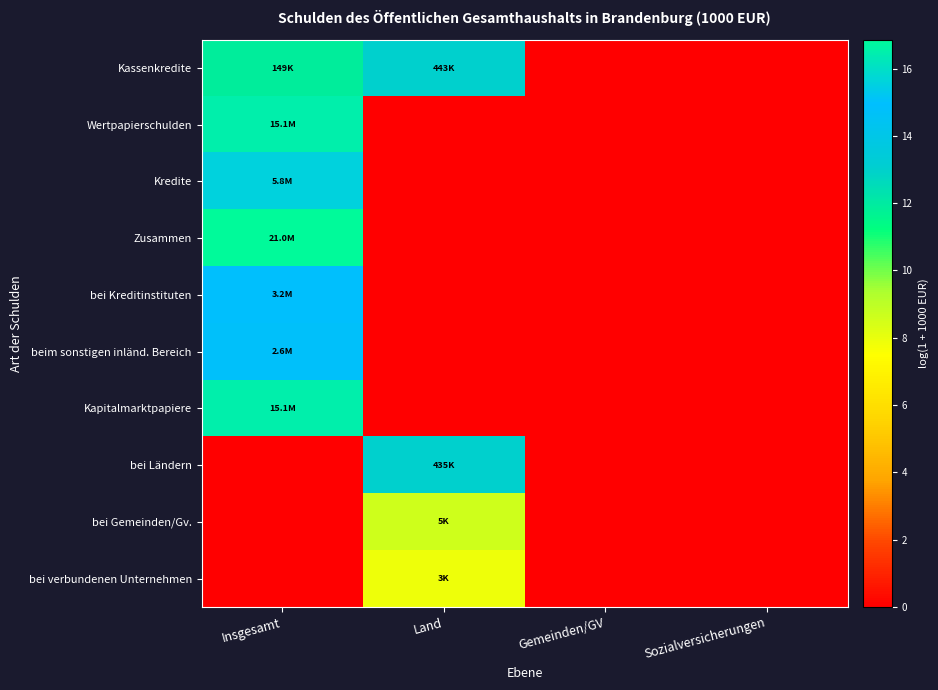

Reading left to right, transcribe all the data shown in this chart.

Kassenkredite: Insgesamt=11.9	Land=13.0	Gemeinden/GV=0.0	Sozialversicherungen=0.0
Wertpapierschulden: Insgesamt=16.5	Land=0.0	Gemeinden/GV=0.0	Sozialversicherungen=0.0
Kredite: Insgesamt=15.6	Land=0.0	Gemeinden/GV=0.0	Sozialversicherungen=0.0
Zusammen: Insgesamt=16.9	Land=0.0	Gemeinden/GV=0.0	Sozialversicherungen=0.0
bei Kreditinstituten: Insgesamt=15.0	Land=0.0	Gemeinden/GV=0.0	Sozialversicherungen=0.0
beim sonstigen inländ. Bereich: Insgesamt=14.8	Land=0.0	Gemeinden/GV=0.0	Sozialversicherungen=0.0
Kapitalmarktpapiere: Insgesamt=16.5	Land=0.0	Gemeinden/GV=0.0	Sozialversicherungen=0.0
bei Ländern: Insgesamt=0.0	Land=13.0	Gemeinden/GV=0.0	Sozialversicherungen=0.0
bei Gemeinden/Gv.: Insgesamt=0.0	Land=8.6	Gemeinden/GV=0.0	Sozialversicherungen=0.0
bei verbundenen Unternehmen: Insgesamt=0.0	Land=7.9	Gemeinden/GV=0.0	Sozialversicherungen=0.0